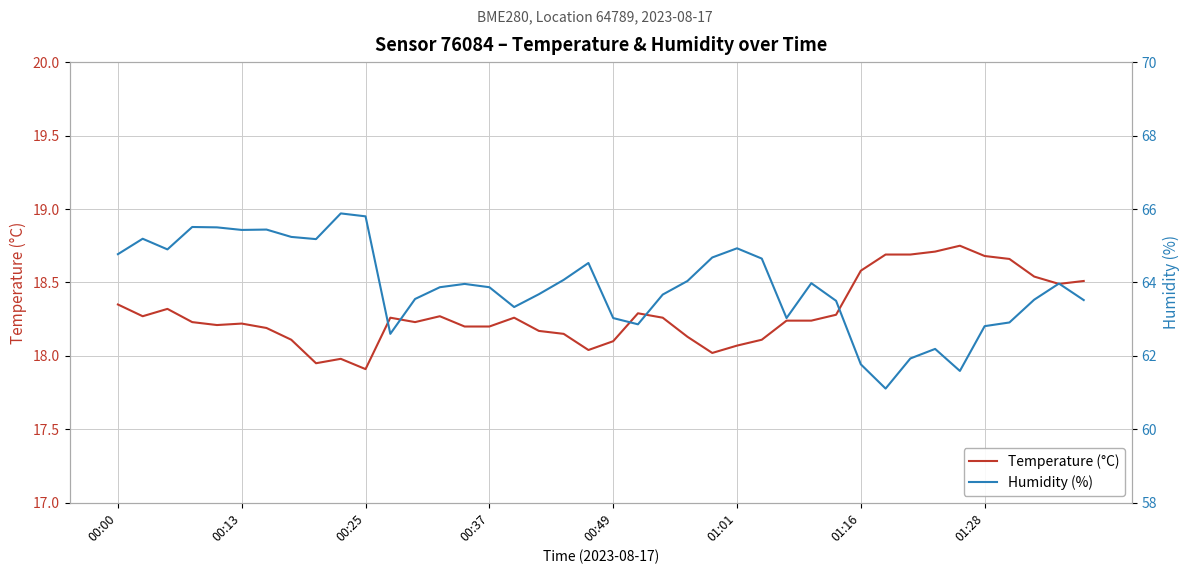

Reading left to right, extract all data points from this chart.

Temperature (°C): 18.4	18.3	18.3	18.2	18.2	18.2	18.2	18.1	17.9	18.0	17.9	18.3	18.2	18.3	18.2	18.2	18.3	18.2	18.1	18.0	18.1	18.3	18.3	18.1	18.0	18.1	18.1	18.2	18.2	18.3	18.6	18.7	18.7	18.7	18.8	18.7	18.7	18.5	18.5	18.5
Humidity (%): 64.8	65.2	64.9	65.5	65.5	65.4	65.4	65.2	65.2	65.9	65.8	62.6	63.5	63.9	64.0	63.9	63.3	63.7	64.1	64.5	63.0	62.9	63.7	64.0	64.7	64.9	64.7	63.0	64.0	63.5	61.8	61.1	61.9	62.2	61.6	62.8	62.9	63.5	64.0	63.5